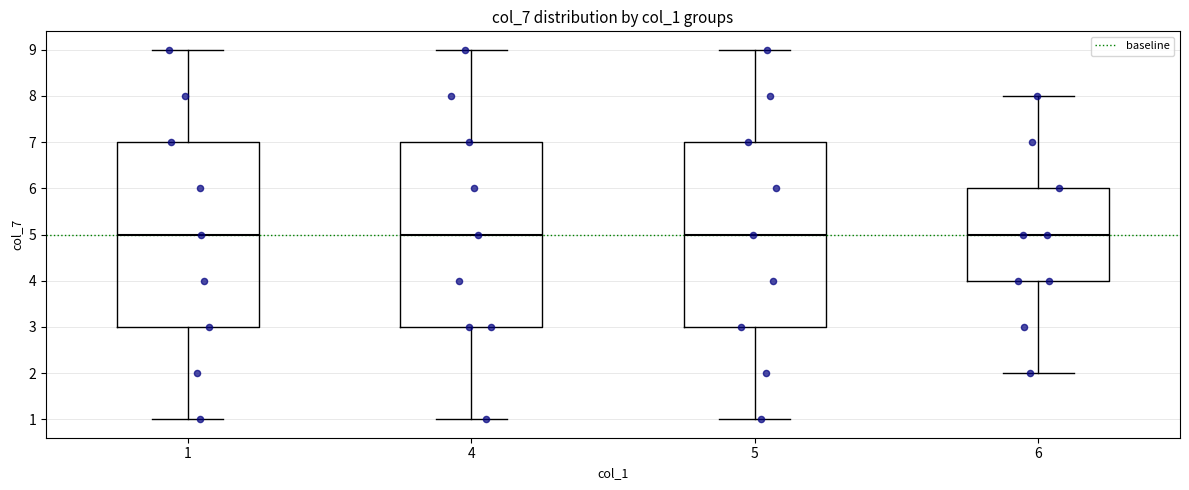

Where is the upper edge of the box at x = 5 on the y-axis? The values are not printed on the chart, so give them approximately, as read against the axis.

7